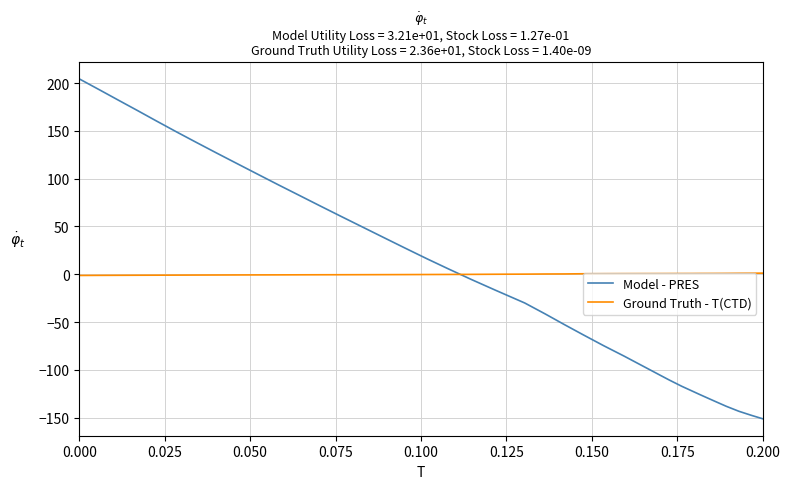

What is the highest value of the Model - PRES series?

204.5